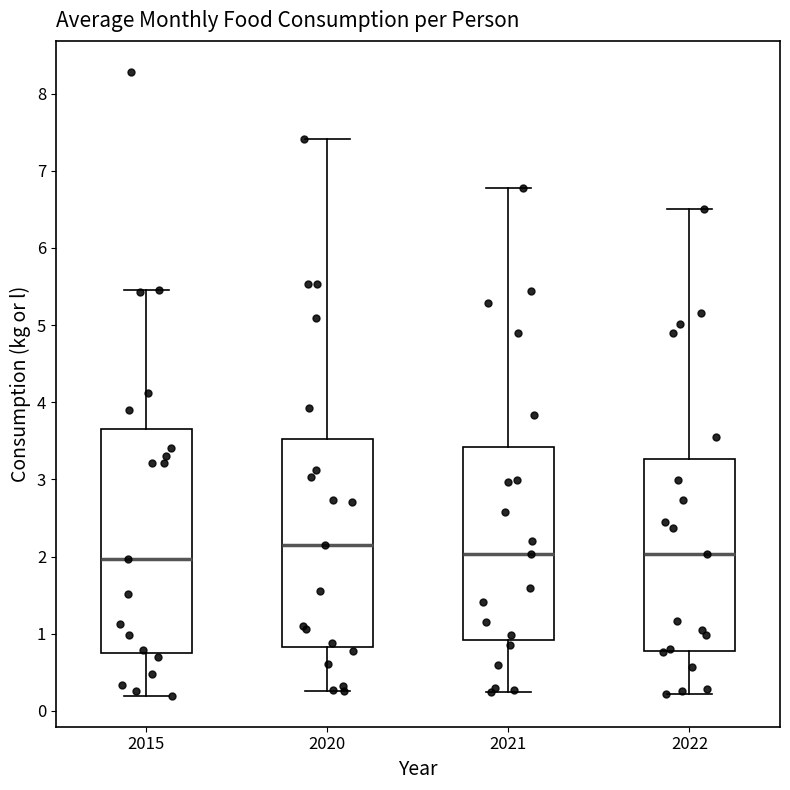

Reading left to right, transcribe this box plot: for each box, give where its median line is, the range the box spans, and where its two whiskers end, as read against the y-axis. The values are not printed on the chart, so give them approximately, as read against the axis.

2015: median 2.0, box 0.7 to 3.7, whiskers 0.2 to 5.5
2020: median 2.2, box 0.8 to 3.5, whiskers 0.3 to 7.4
2021: median 2.0, box 0.9 to 3.4, whiskers 0.3 to 6.8
2022: median 2.0, box 0.8 to 3.3, whiskers 0.2 to 6.5